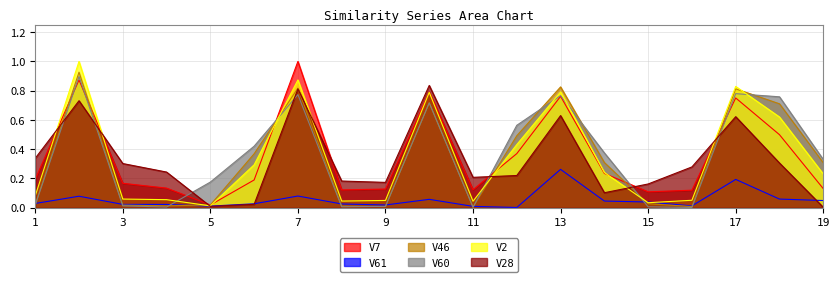

Rank the series by their maximum value, from lowest to highest.

V61, V28, V60, V46, V7, V2